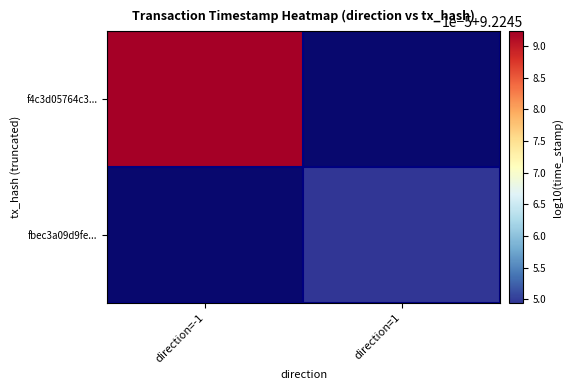

True or false: fbec3a09d9fe... has a value of 9.2 at direction=1.

True